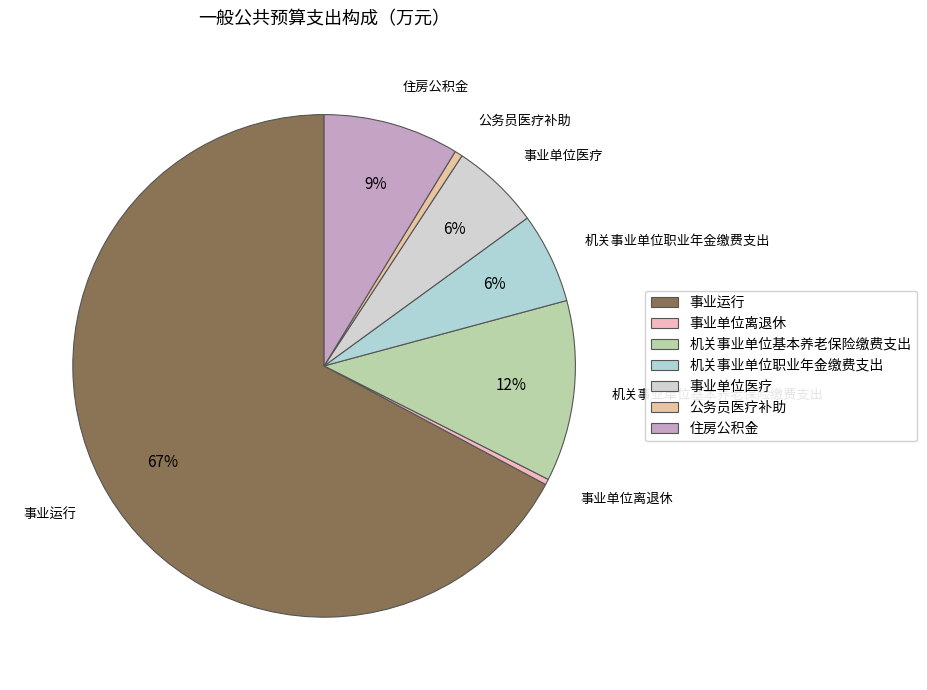

Which category accounts for the majority?

事业运行